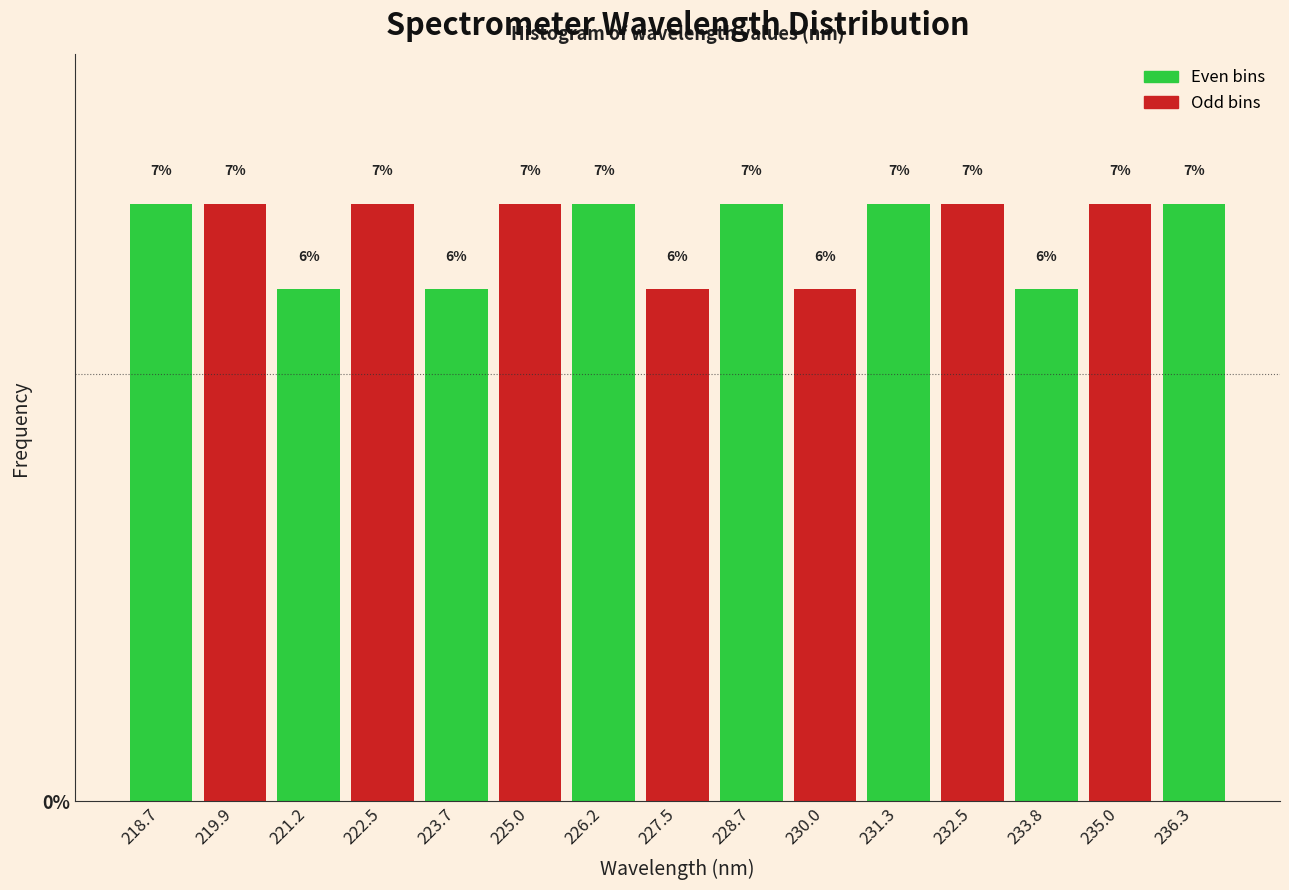

How tall is the bar that spans 226.8 to 228.2 on the x-axis? The bar edges are not printed on the chart, so give them approximately, as read against the axis.

6